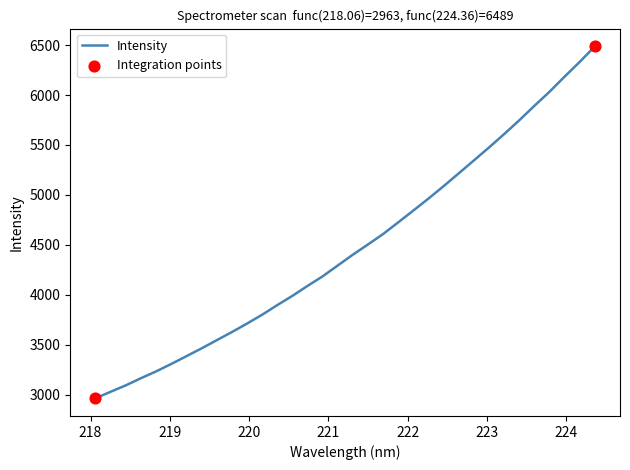

What is the difference between the maximum and minimum values?

3526.1